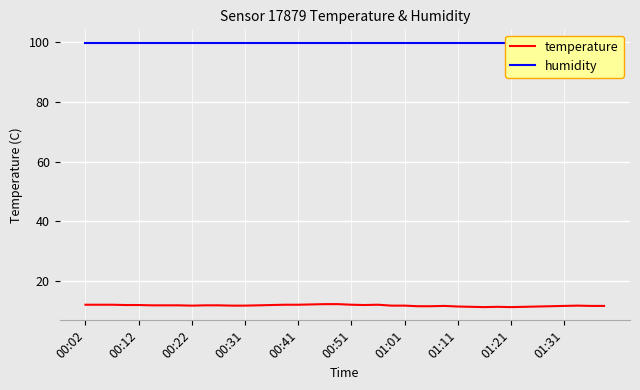

What is the difference between the second highest and minimum values in the temperature series?

1.0